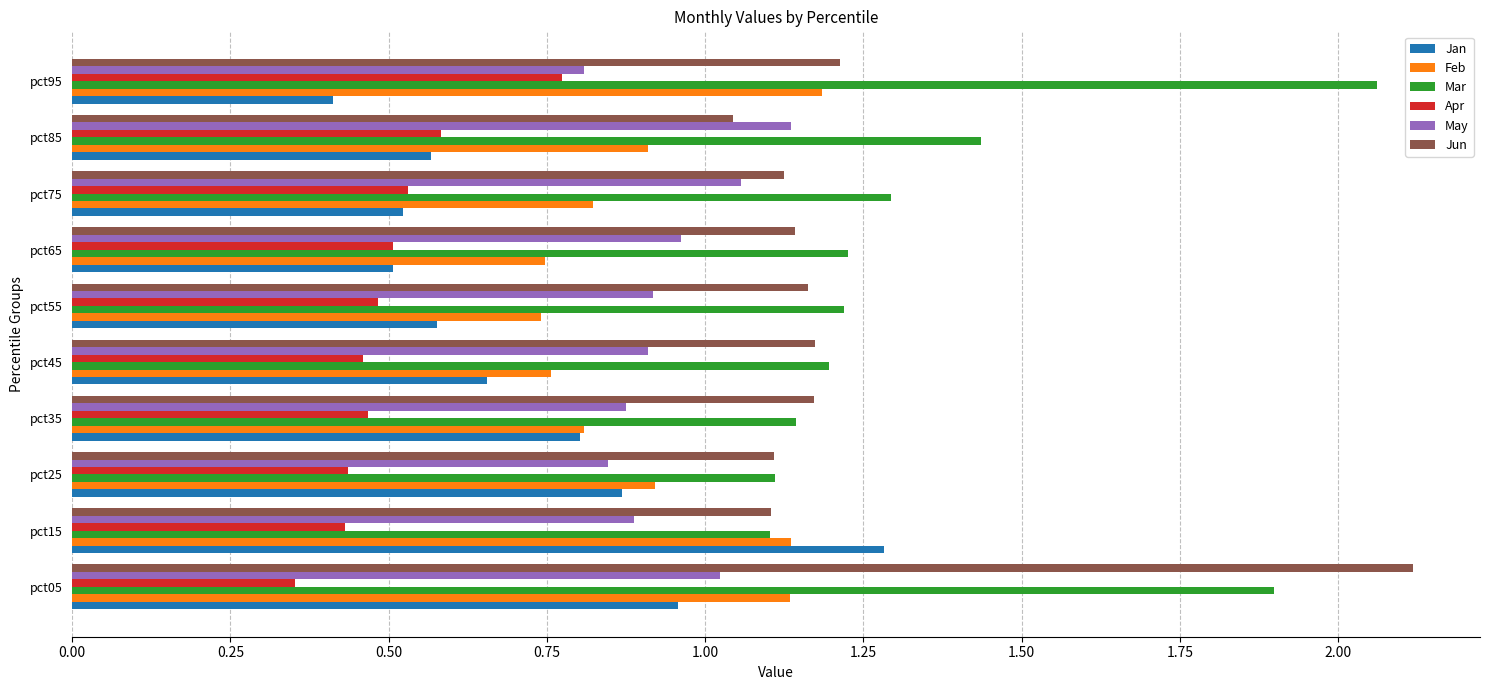

The Jun series shows 0.5 at pct15. True or false?

False